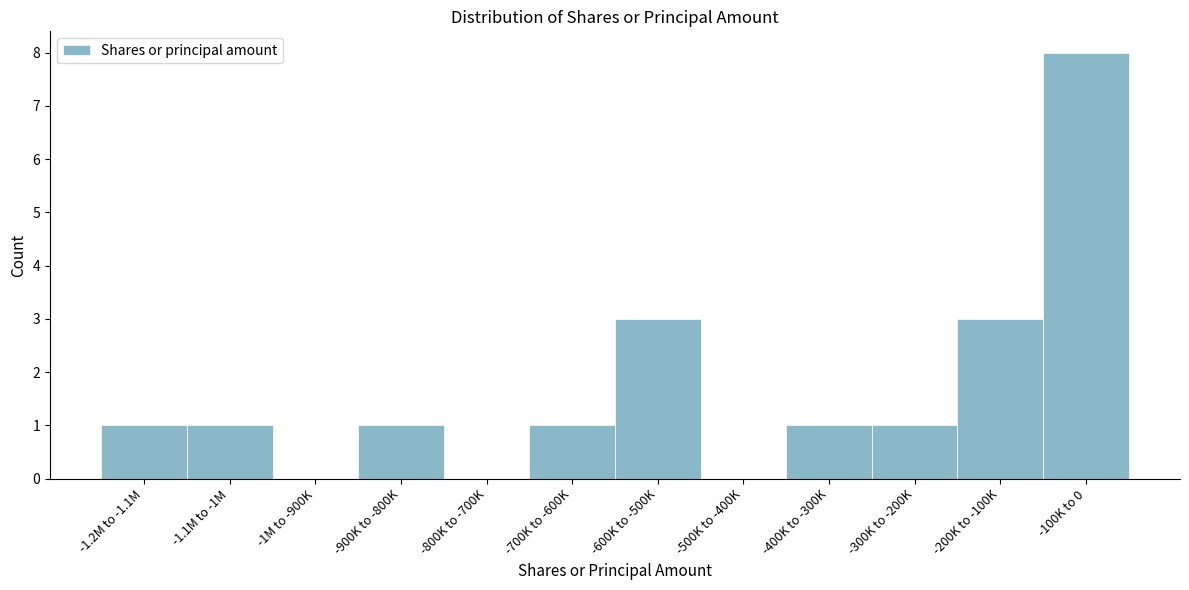

Reading left to right, what are all the values shown in this chart?

-1.2M to -1.1M=1	-1.1M to -1M=1	-1M to -900K=0	-900K to -800K=1	-800K to -700K=0	-700K to -600K=1	-600K to -500K=3	-500K to -400K=0	-400K to -300K=1	-300K to -200K=1	-200K to -100K=3	-100K to 0=8